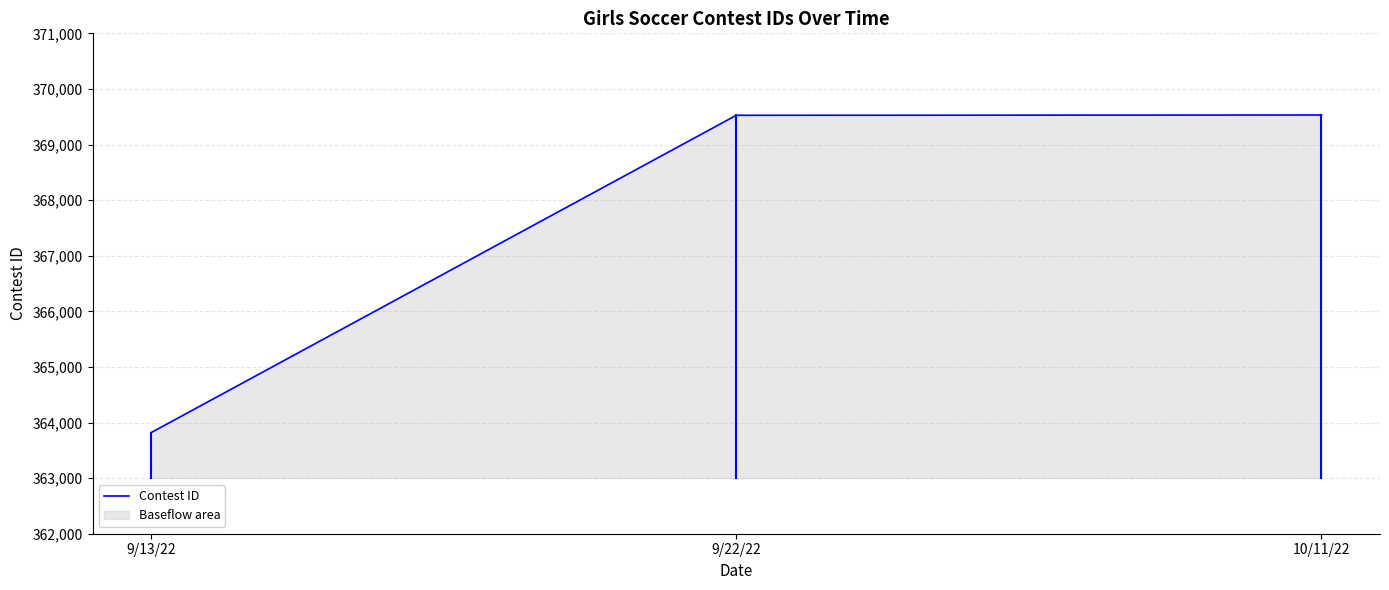

Reading left to right, what are all the values shown in this chart?

363818	369526	369531